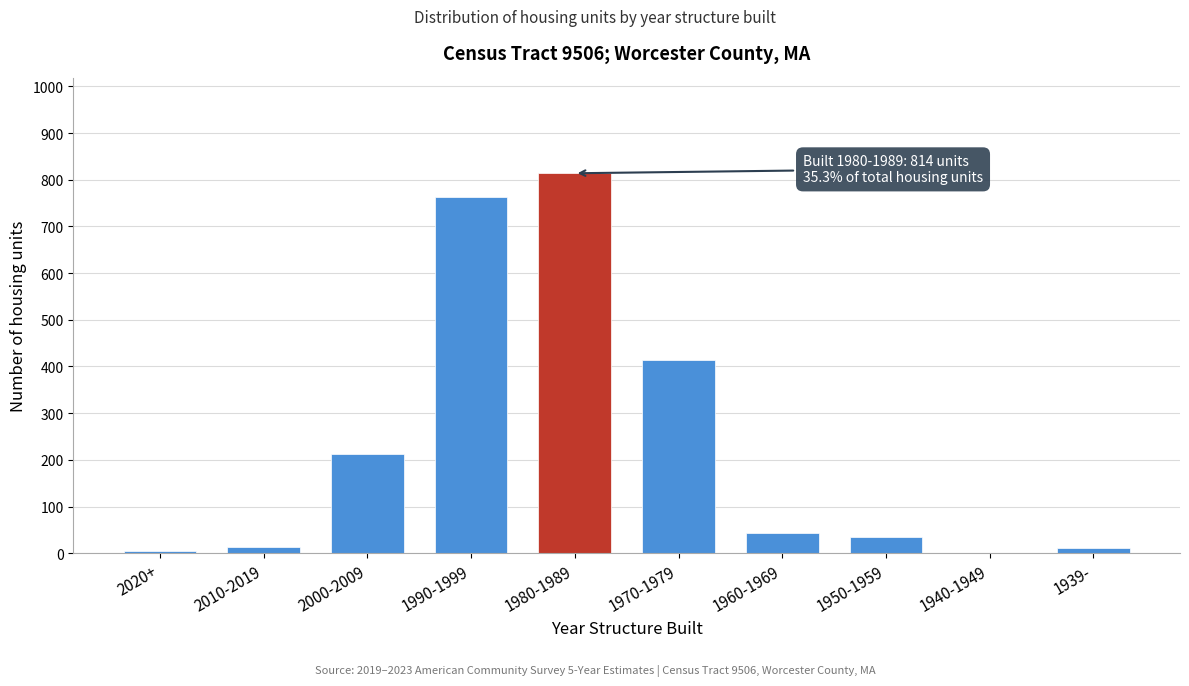

Which category has the highest value across all series?

1980-1989